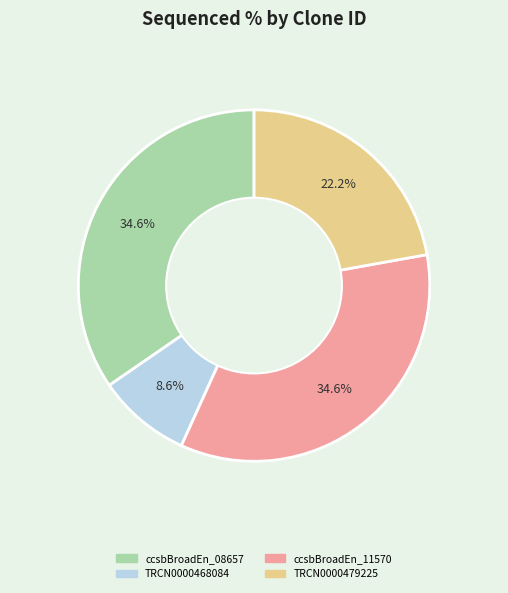

Is there any slice that represents more than half of the pie?

No